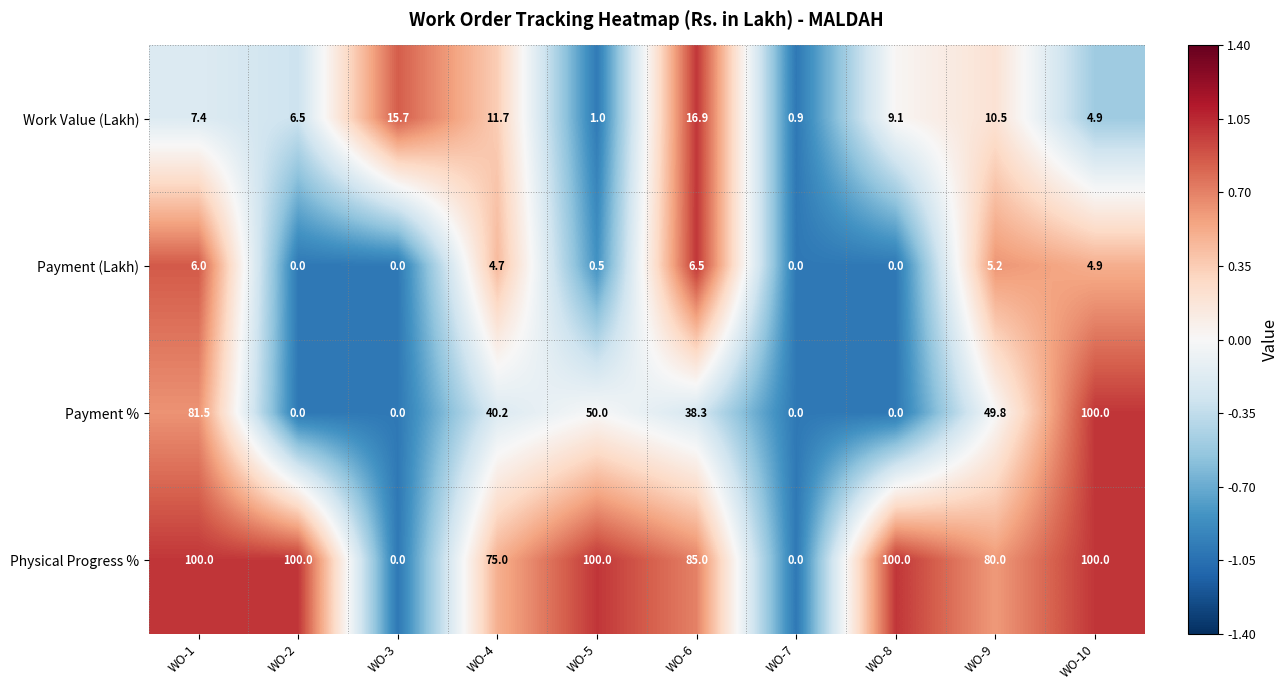

What is the approximate value of Payment (Lakh) at WO-5?

0.5